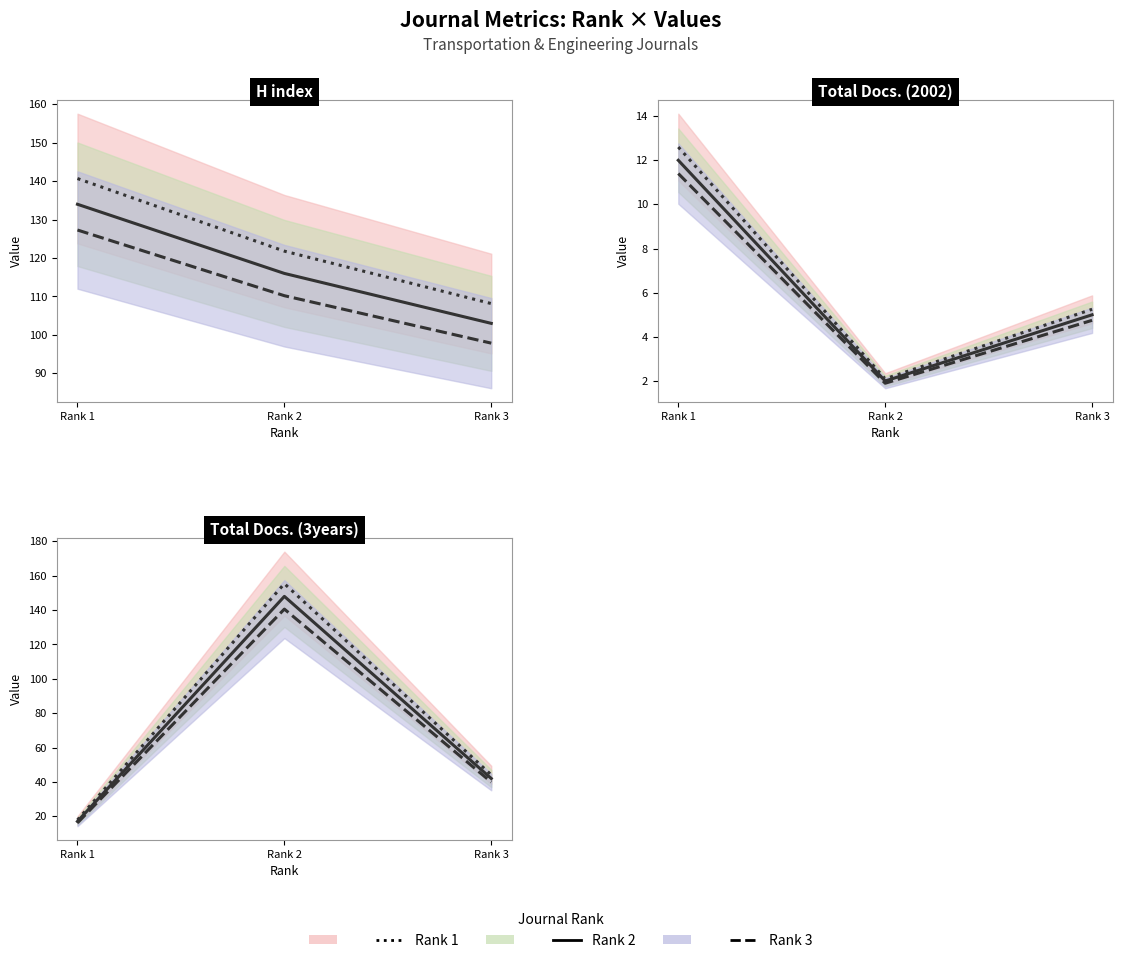

Is this an area chart (filled region under the line)?

No